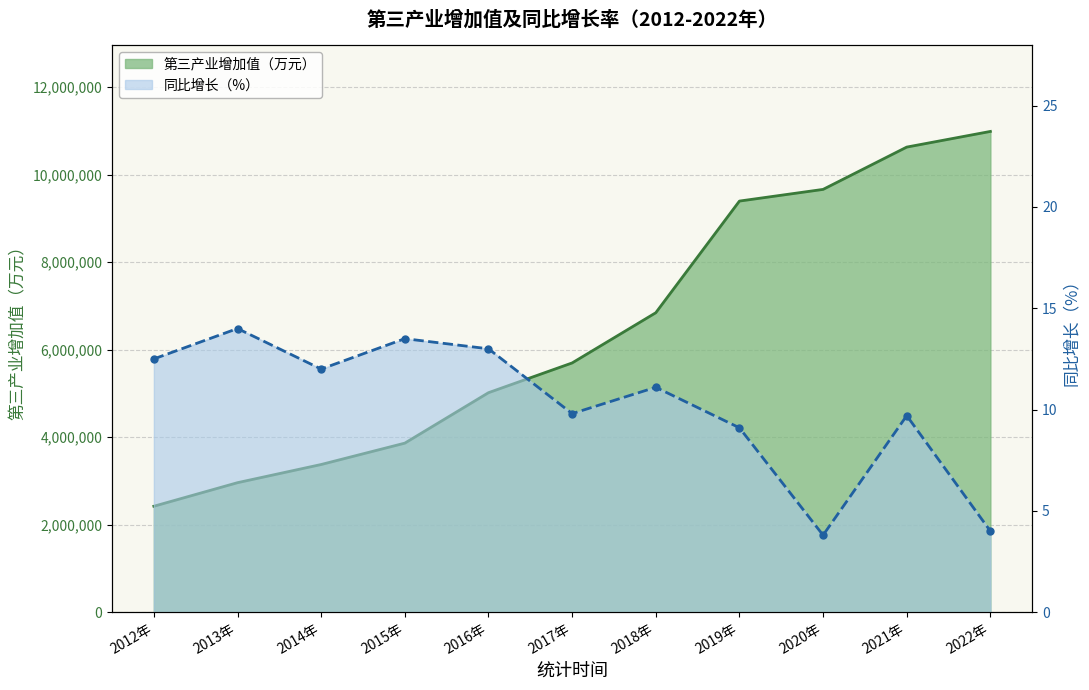

What position from the left is 2020年?

9